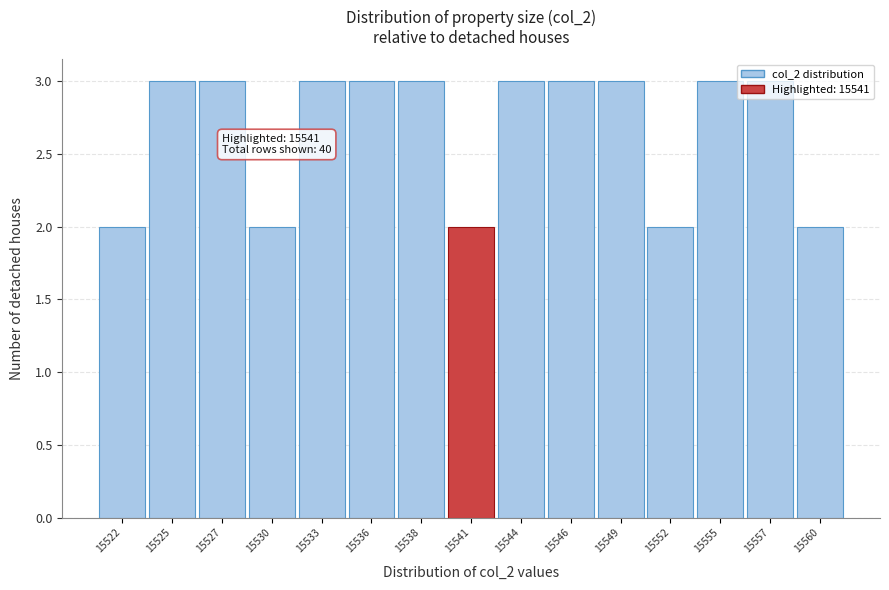

Approximately how many times larger is the value at 15560 compared to 15533?

0.7